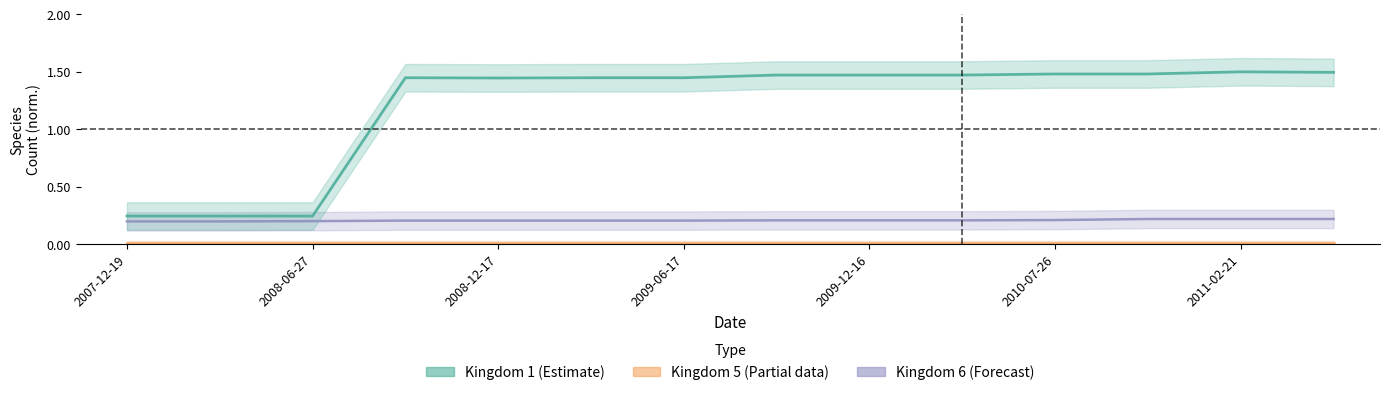

True or false: kingdom_6 has a value of 0.2 at 2011-06-10.

True